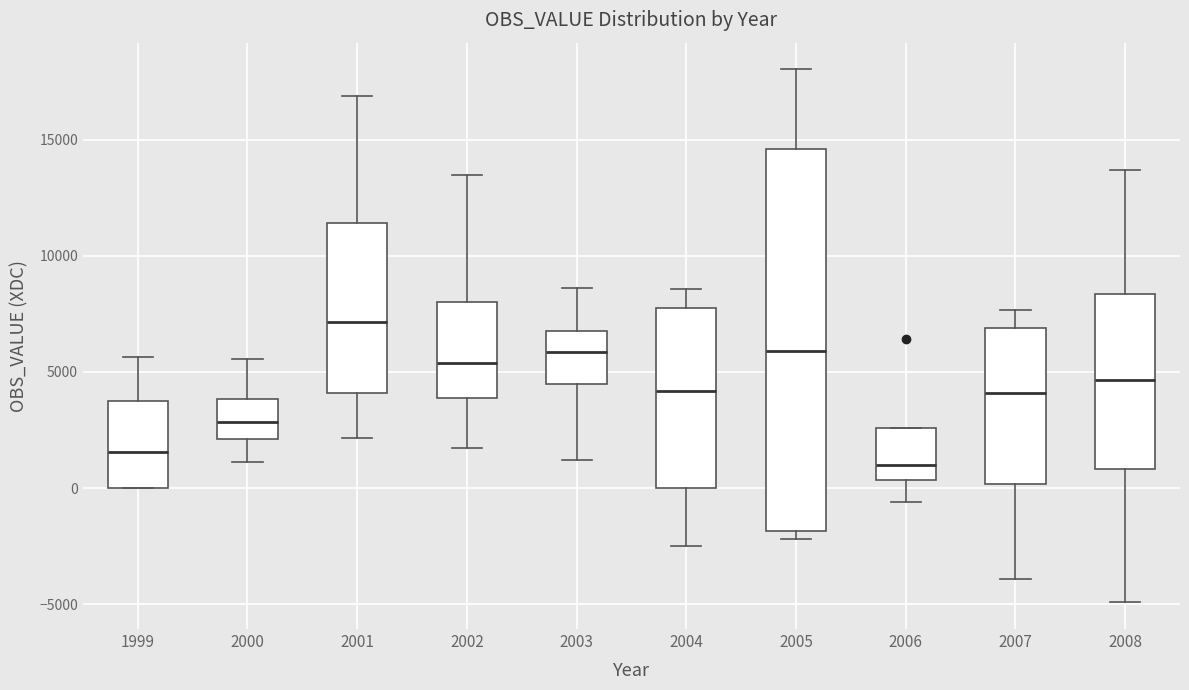

Comparing the boxes themselves (not the whiskers), which one is the tallest?

2005